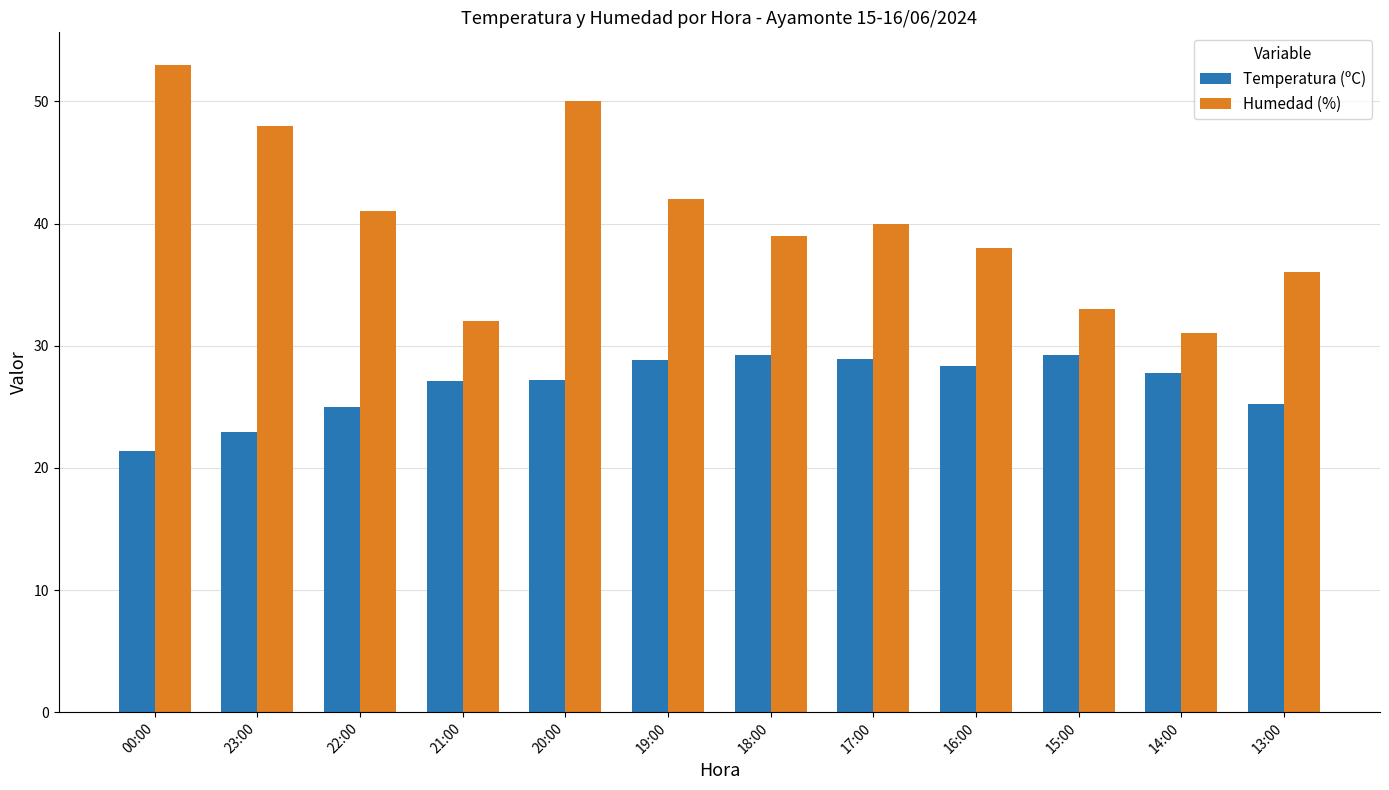

Does the chart contain any negative values?

No